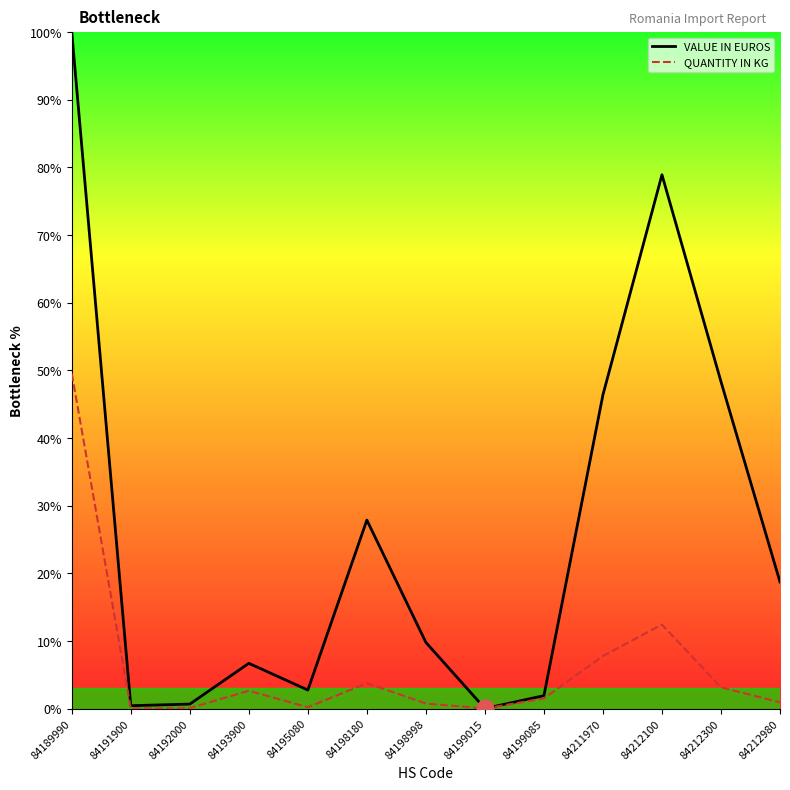

At which category is the sum across all series the highest?

84189990